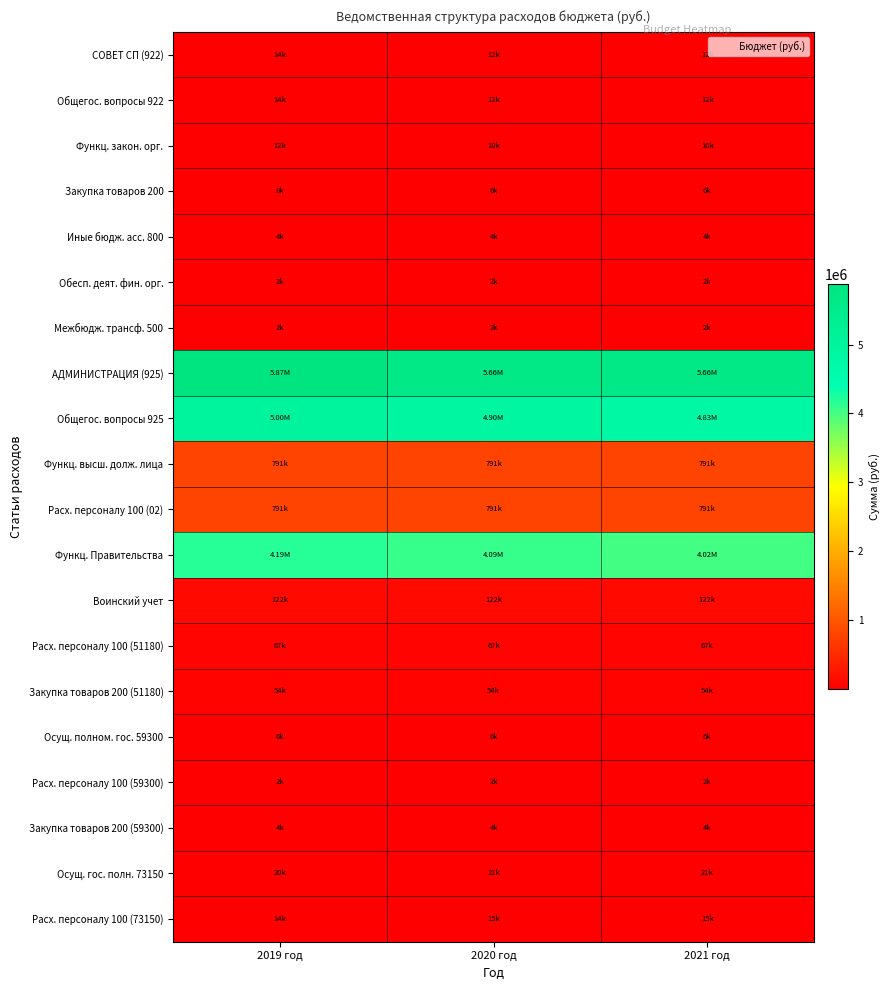

Reading left to right, what are all the values shown in this chart?

СОВЕТ СП (922): 2019 год=13500	2020 год=12000	2021 год=12000
Общегос. вопросы 922: 2019 год=13500	2020 год=12000	2021 год=12000
Функц. закон. орг.: 2019 год=12000	2020 год=10500	2021 год=10500
Закупка товаров 200: 2019 год=8000	2020 год=6500	2021 год=6500
Иные бюдж. асс. 800: 2019 год=4000	2020 год=4000	2021 год=4000
Обесп. деят. фин. орг.: 2019 год=1500	2020 год=1500	2021 год=1500
Межбюдж. трансф. 500: 2019 год=1500	2020 год=1500	2021 год=1500
АДМИНИСТРАЦИЯ (925): 2019 год=5873537	2020 год=5656517	2021 год=5656417
Общегос. вопросы 925: 2019 год=5004112	2020 год=4900872	2021 год=4832807
Функц. высш. долж. лица: 2019 год=790863	2020 год=790863	2021 год=790863
Расх. персоналу 100 (02): 2019 год=790863	2020 год=790863	2021 год=790863
Функц. Правительства: 2019 год=4187049	2020 год=4093009	2021 год=4024944
Воинский учет: 2019 год=121700	2020 год=121700	2021 год=121700
Расх. персоналу 100 (51180): 2019 год=67300	2020 год=67300	2021 год=67300
Закупка товаров 200 (51180): 2019 год=54400	2020 год=54400	2021 год=54400
Осущ. полном. гос. 59300: 2019 год=5800	2020 год=6000	2021 год=6000
Расх. персоналу 100 (59300): 2019 год=2200	2020 год=2200	2021 год=2200
Закупка товаров 200 (59300): 2019 год=3600	2020 год=3800	2021 год=3800
Осущ. гос. полн. 73150: 2019 год=20487	2020 год=20917	2021 год=20917
Расх. персоналу 100 (73150): 2019 год=14487	2020 год=14917	2021 год=14917